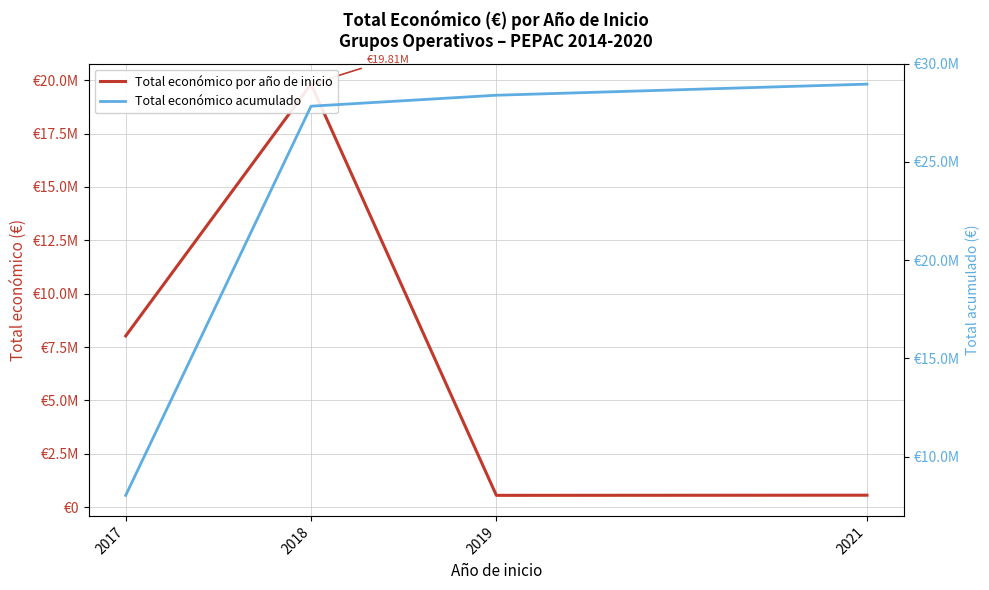

Where is Total económico acumulado nearest to the value 18492313?

2018